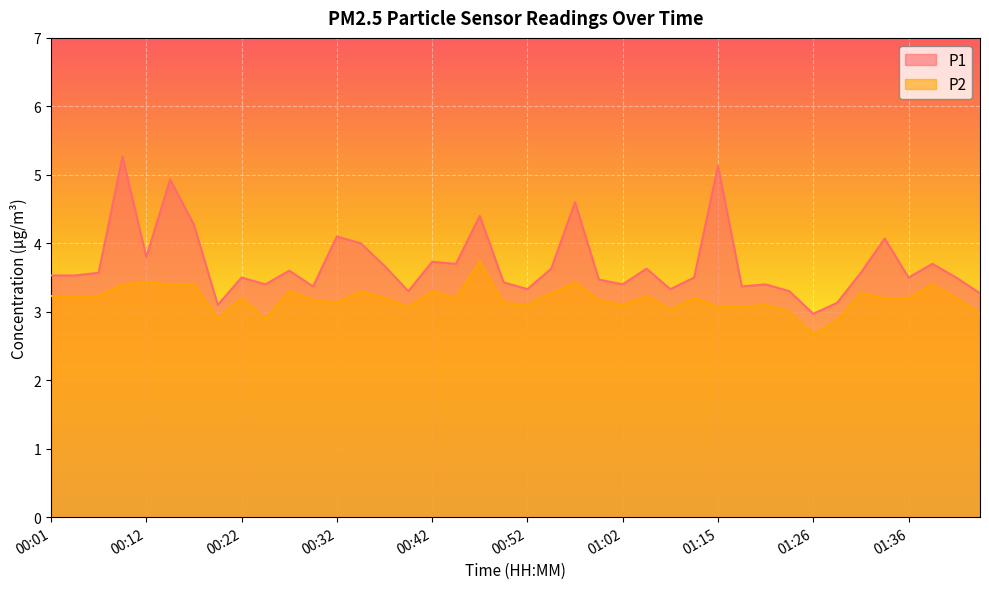

What is the label of the 32nd point from the left?

01:23